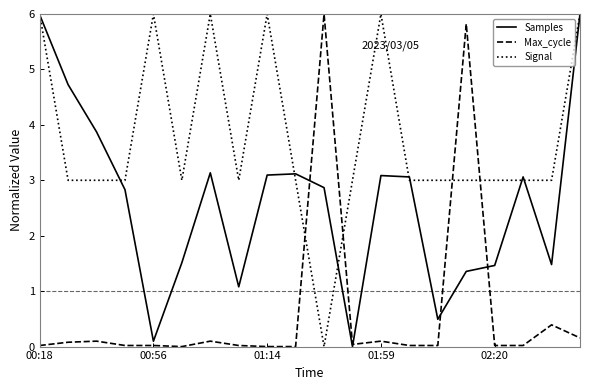

List the series in order of their overall mean, highest first.

Signal, Samples, Max_cycle